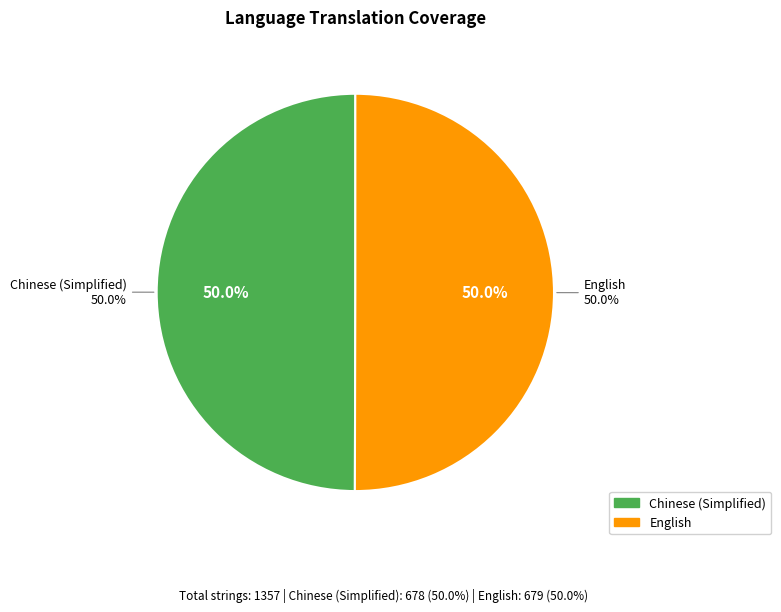

How many slices are in this pie chart?

2